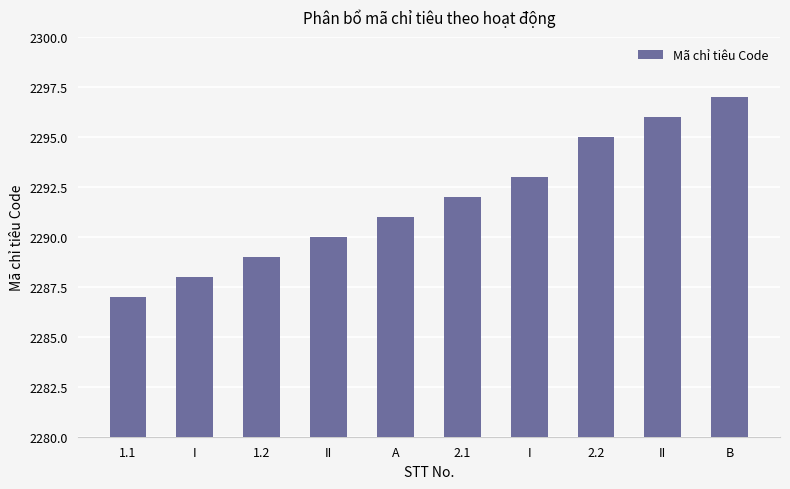

Are the bars horizontal?

No